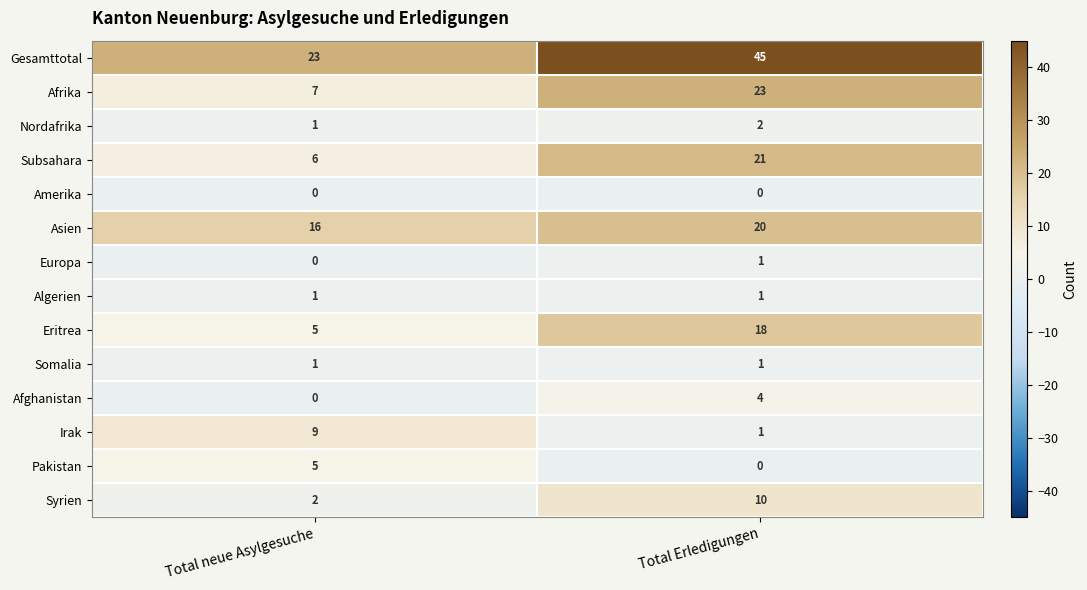

Reading left to right, what are all the values shown in this chart?

Gesamttotal: Total neue Asylgesuche=23	Total Erledigungen=45
Afrika: Total neue Asylgesuche=7	Total Erledigungen=23
Nordafrika: Total neue Asylgesuche=1	Total Erledigungen=2
Subsahara: Total neue Asylgesuche=6	Total Erledigungen=21
Amerika: Total neue Asylgesuche=0	Total Erledigungen=0
Asien: Total neue Asylgesuche=16	Total Erledigungen=20
Europa: Total neue Asylgesuche=0	Total Erledigungen=1
Algerien: Total neue Asylgesuche=1	Total Erledigungen=1
Eritrea: Total neue Asylgesuche=5	Total Erledigungen=18
Somalia: Total neue Asylgesuche=1	Total Erledigungen=1
Afghanistan: Total neue Asylgesuche=0	Total Erledigungen=4
Irak: Total neue Asylgesuche=9	Total Erledigungen=1
Pakistan: Total neue Asylgesuche=5	Total Erledigungen=0
Syrien: Total neue Asylgesuche=2	Total Erledigungen=10